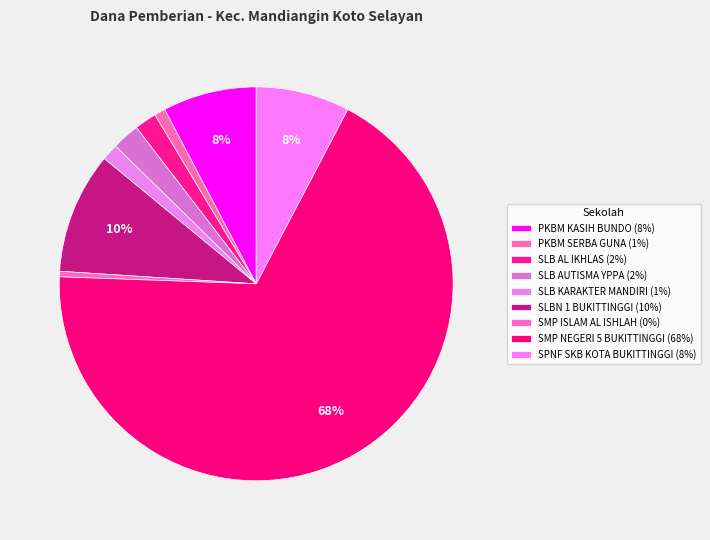

How many segments does this pie chart have?

9